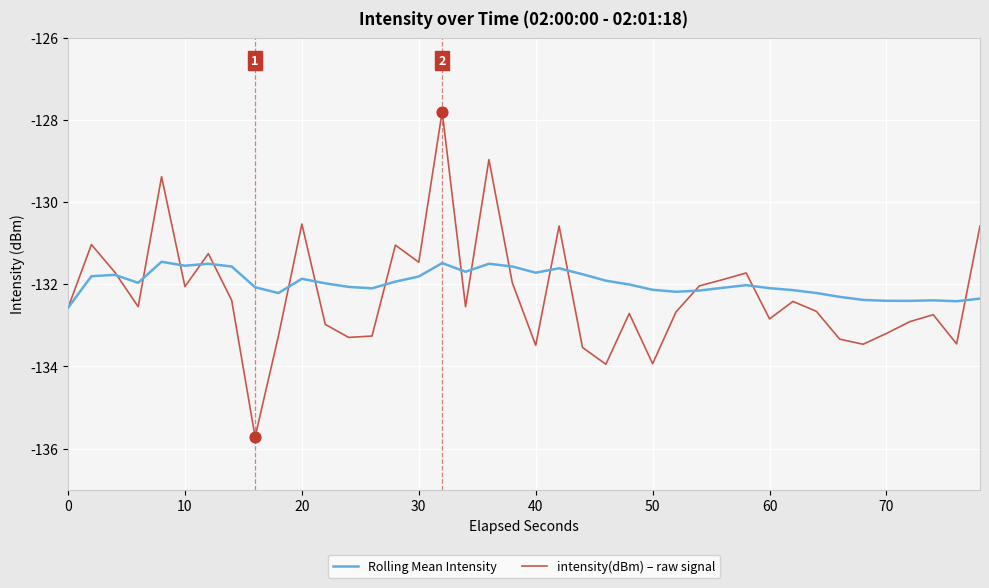

Which series has the largest total across all categories?

Rolling Mean Intensity